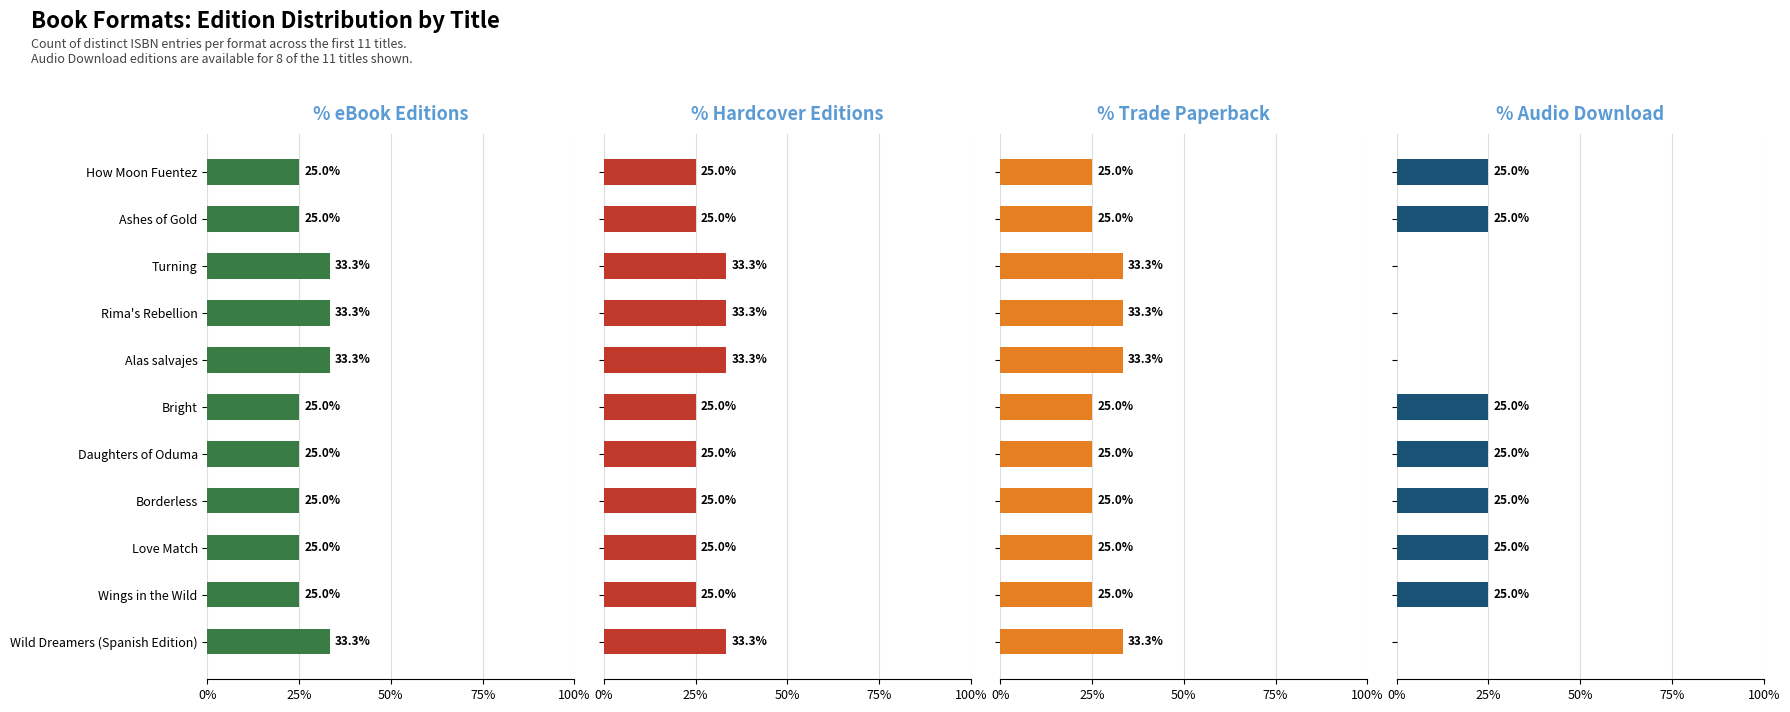

What is the highest value of the Trade Paperback series?

33.3